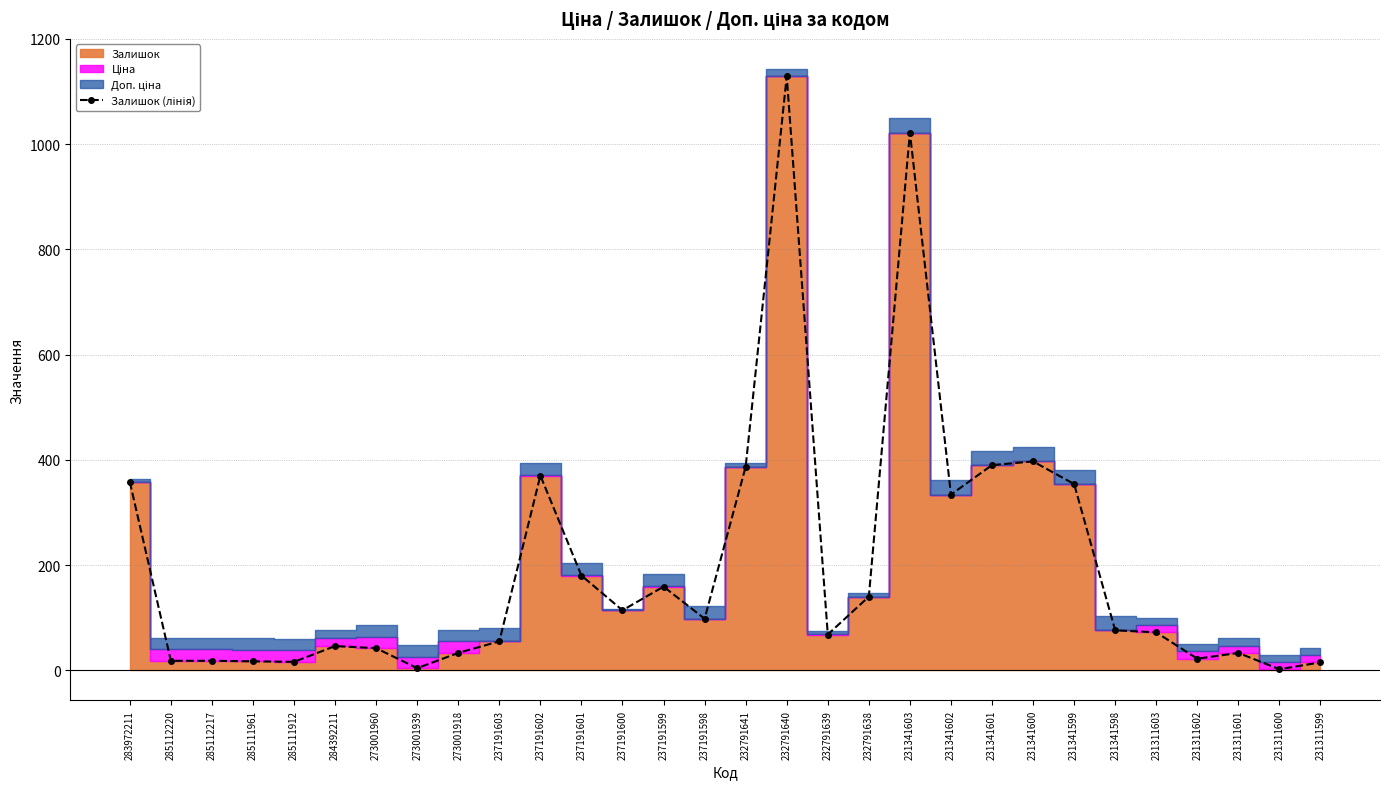

Reading left to right, extract all data points from this chart.

358	18	18	17	16	46	42	4	33	55	370	180	114	159	98	387	1129	68	140	1022	334	390	397	354	76	72	22	33	2	15